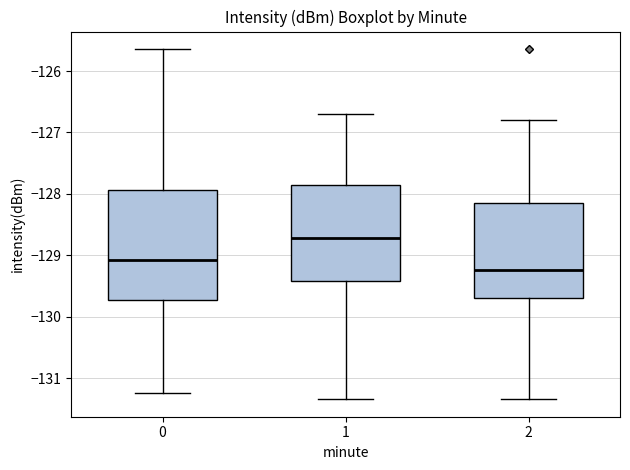

Reading left to right, transcribe this box plot: for each box, give where its median line is, the range the box spans, and where its two whiskers end, as read against the y-axis. The values are not printed on the chart, so give them approximately, as read against the axis.

0: median -129.1, box -129.7 to -127.9, whiskers -131.2 to -125.6
1: median -128.7, box -129.4 to -127.9, whiskers -131.3 to -126.7
2: median -129.2, box -129.7 to -128.2, whiskers -131.3 to -126.8